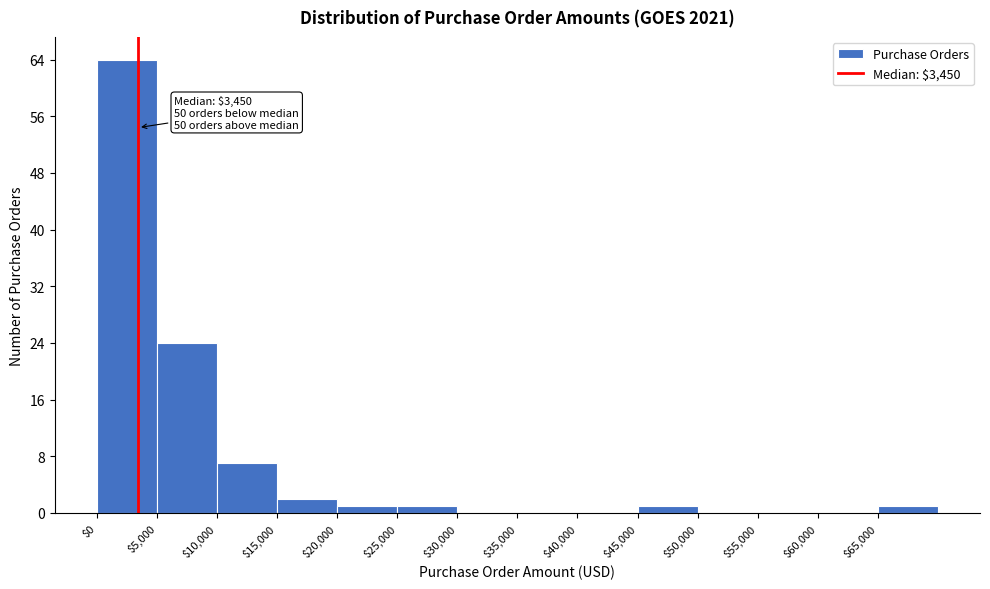

Over which range of the x-axis is the bar tallest?

0 to 5000